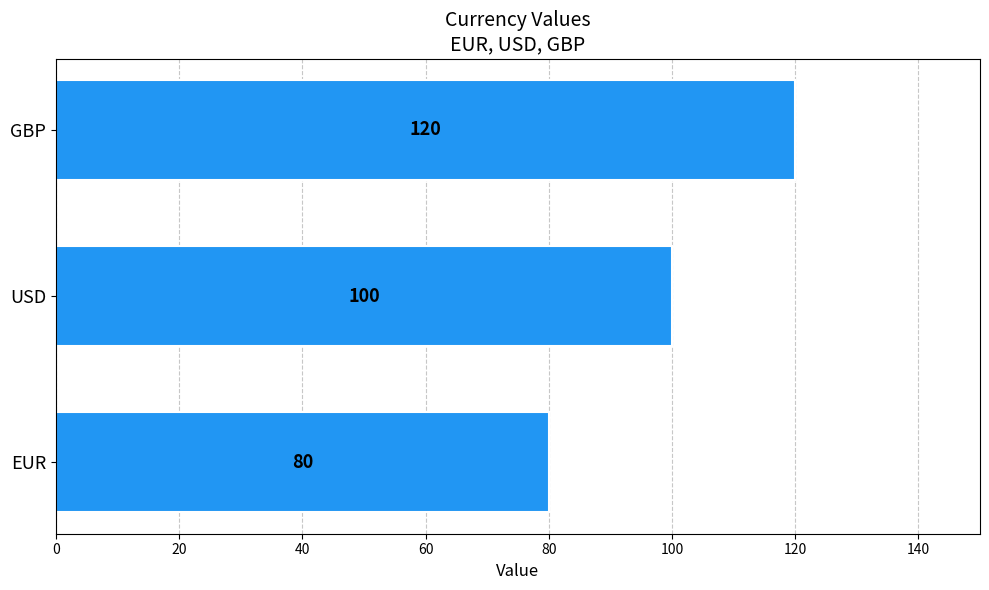

Count the number of data series in this chart.

1